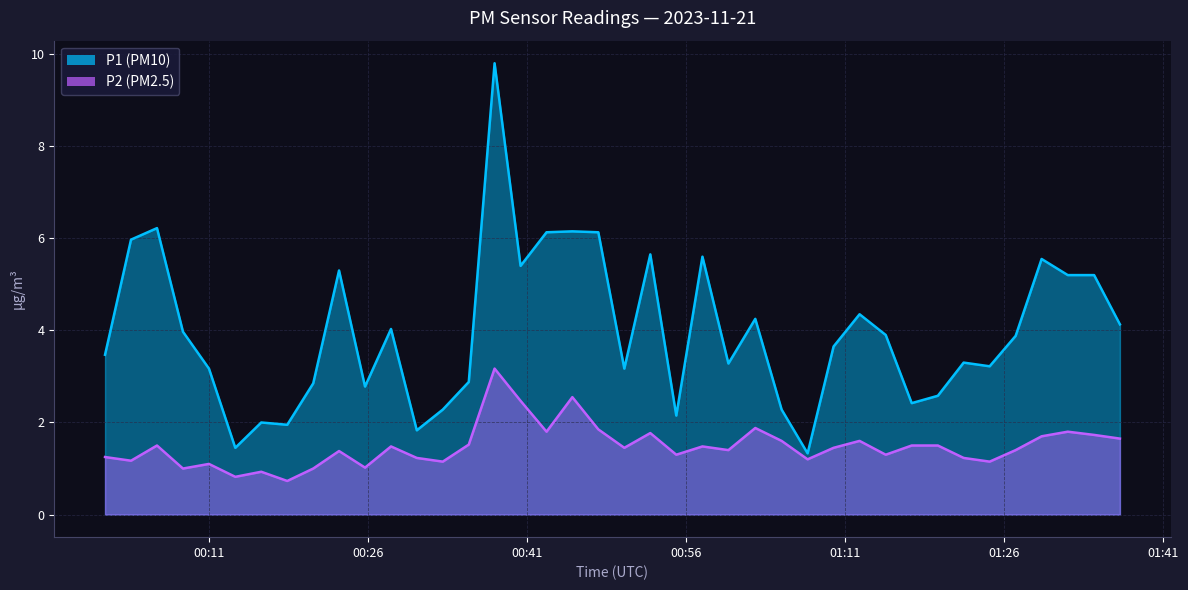

The P2 series shows 2.8 at 2023-11-21T00:42:52. True or false?

False